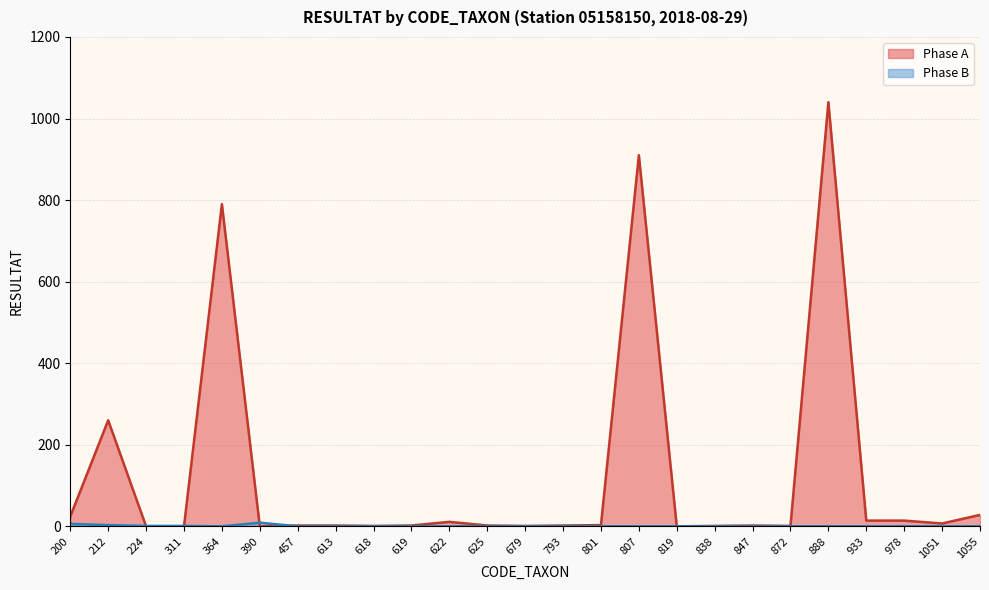

List the labels in order of Phase B value, smallest first.

364, 457, 613, 618, 619, 622, 625, 679, 793, 801, 807, 819, 838, 847, 872, 888, 933, 978, 1051, 1055, 224, 311, 212, 200, 390